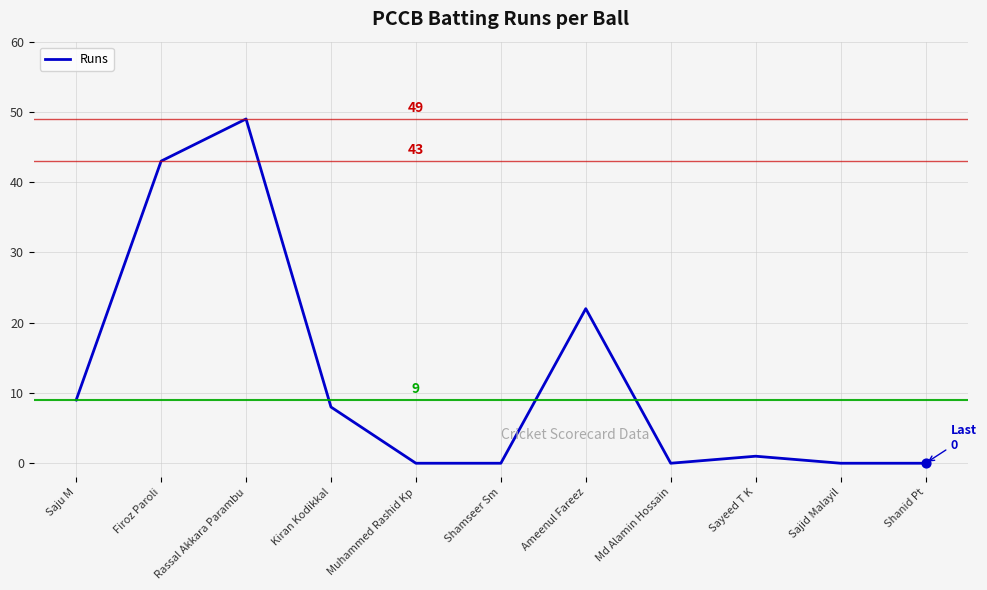

What is the change in value from Ameenul Fareez to Md Alamin Hossain?

-22